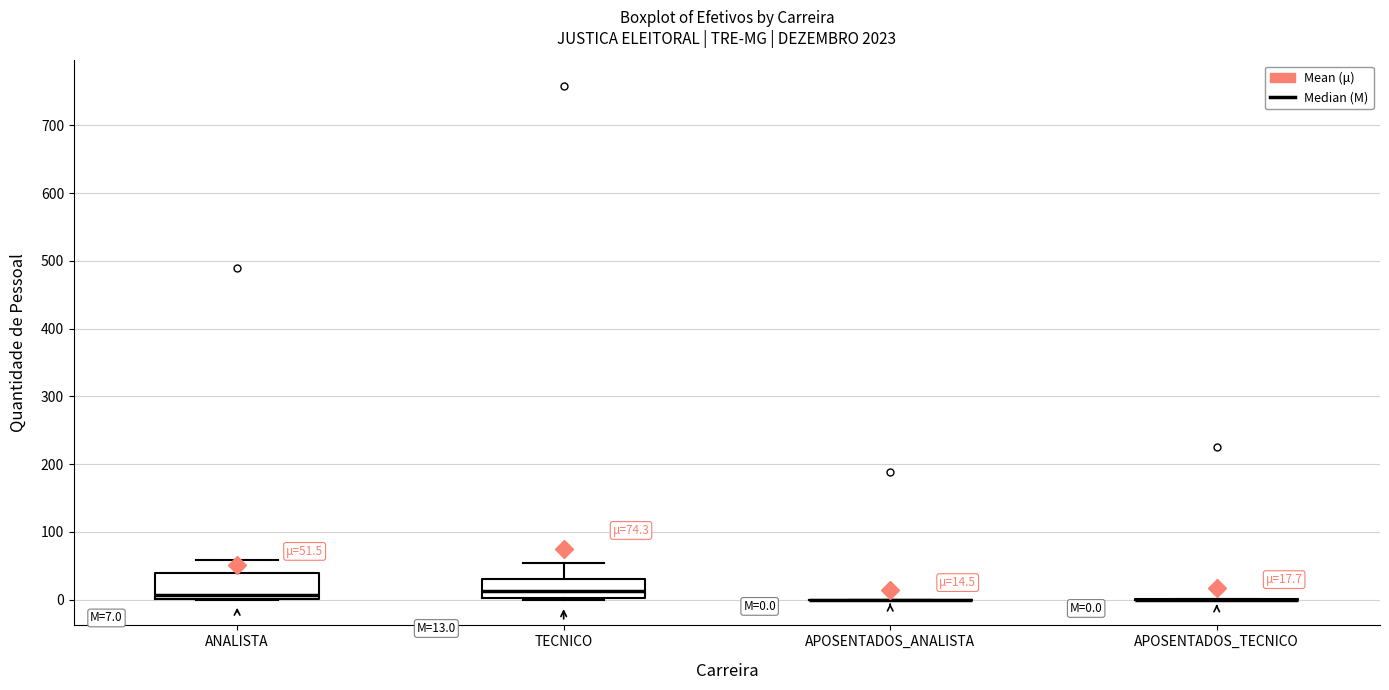

Which box is the tallest, from its lower edge to its upper edge?

ANALISTA